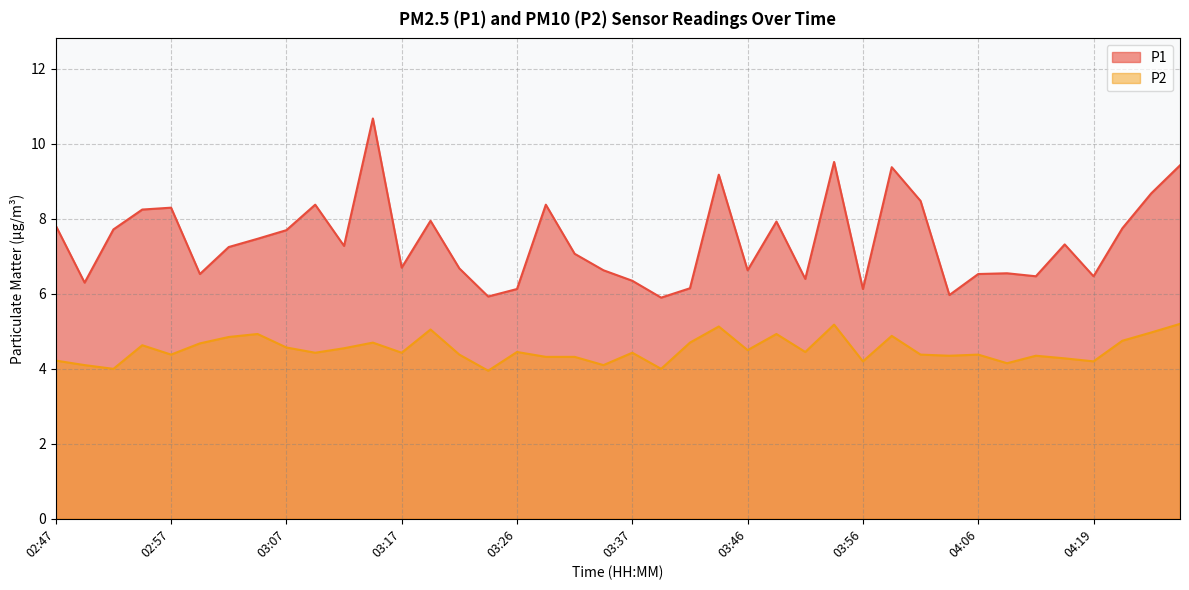

Which series has the widest spread of values?

P1